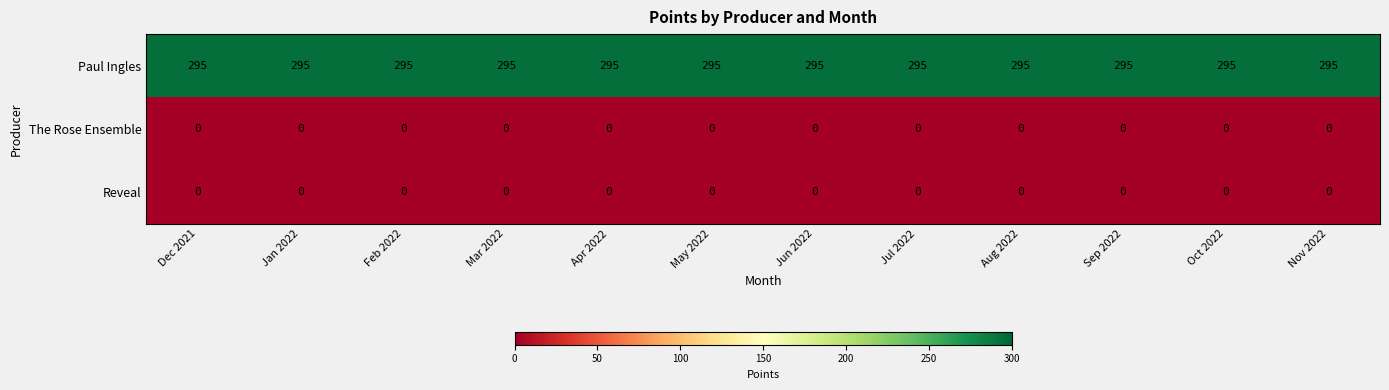

The Reveal series shows 0 at Nov 2022. True or false?

True